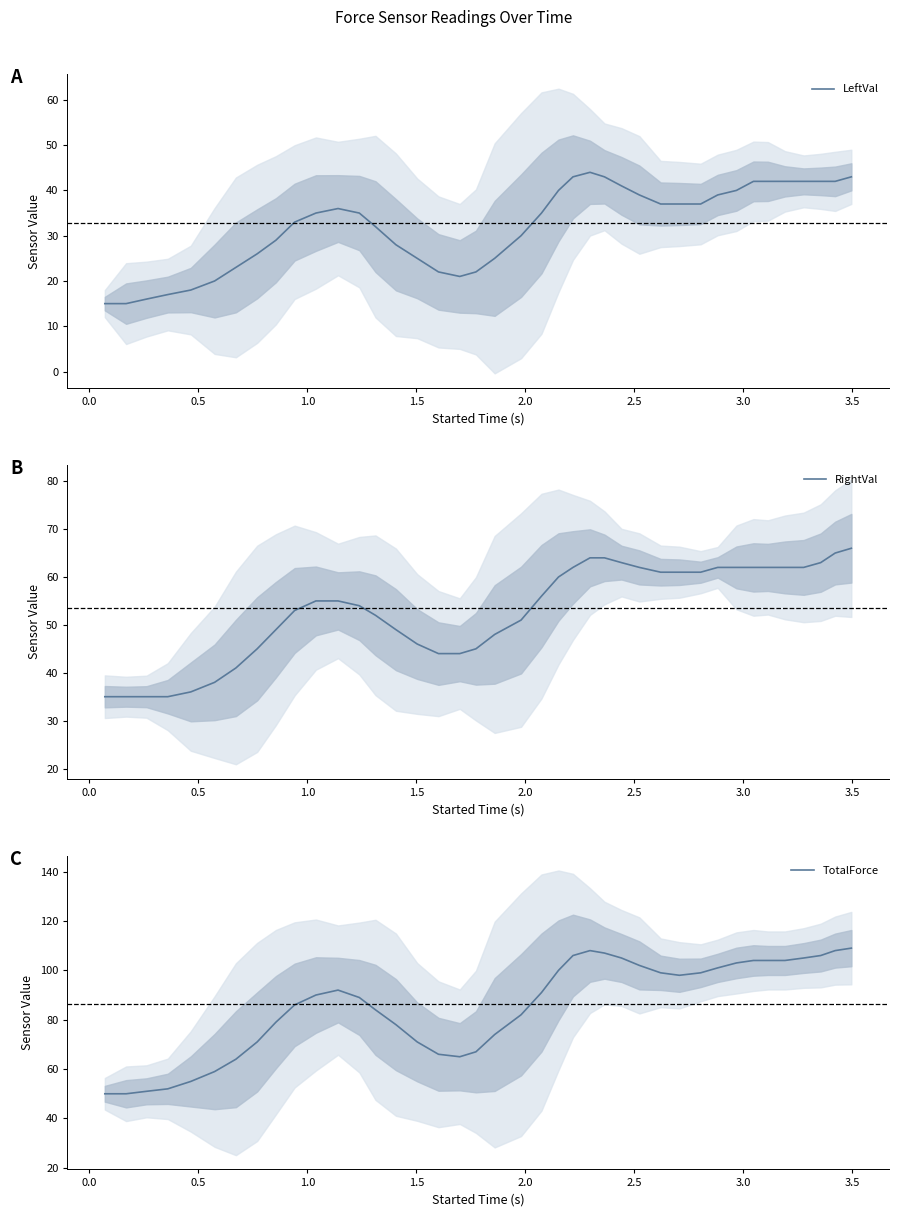

What is the difference between the maximum and minimum values in the RightVal series?

31